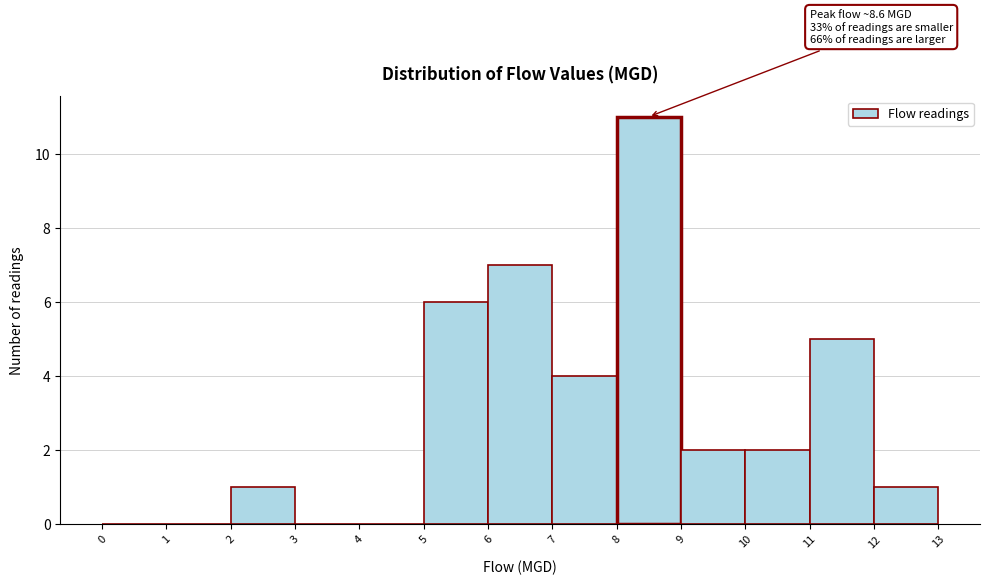

Over which range of the x-axis is the bar tallest?

8 to 9